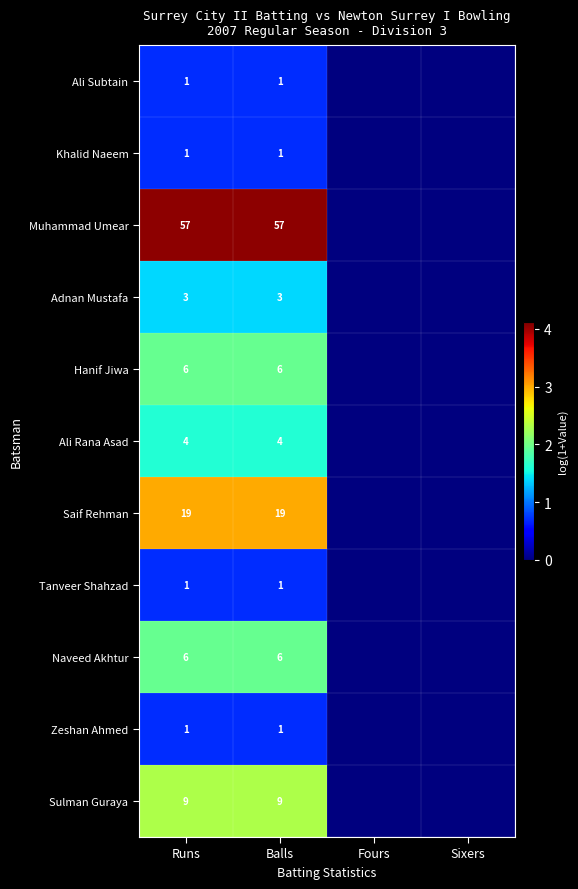

Is the value of Tanveer Shahzad at Runs greater than the value of Sulman Guraya at Balls?

No